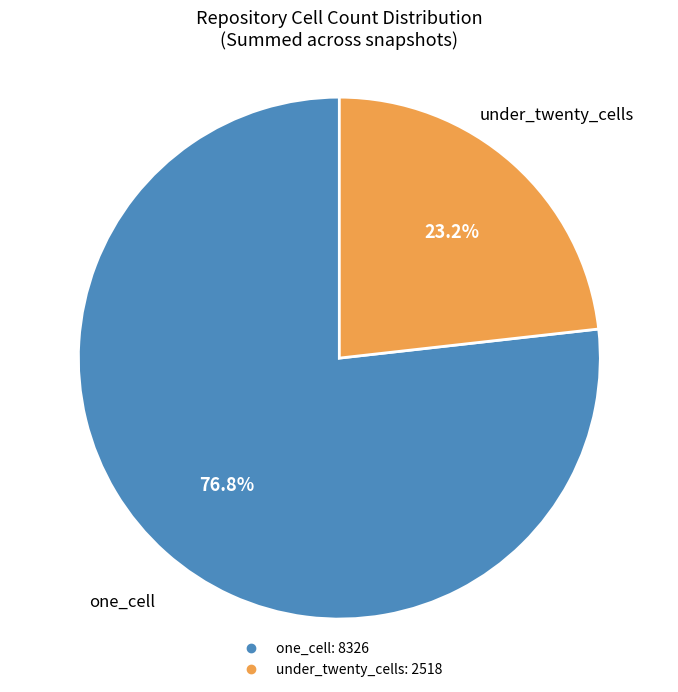

Is there any slice that represents more than half of the pie?

Yes